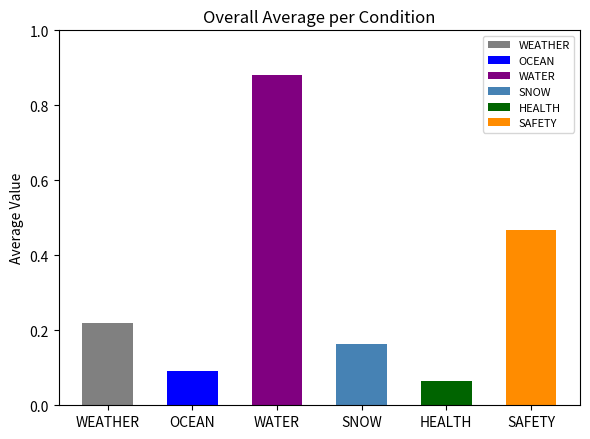

Are the bars grouped side by side (vs. stacked)?

No